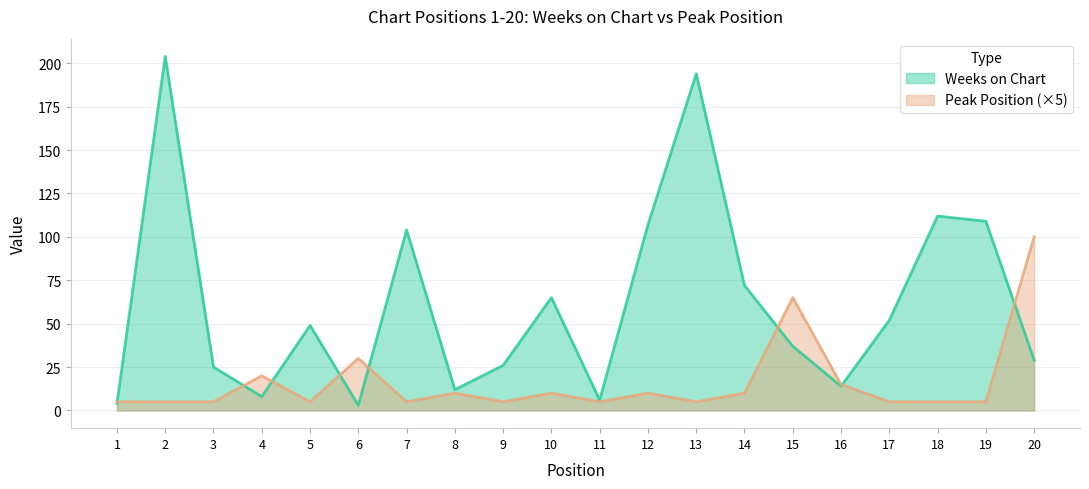

What is the average value of the Peak Position series?

16